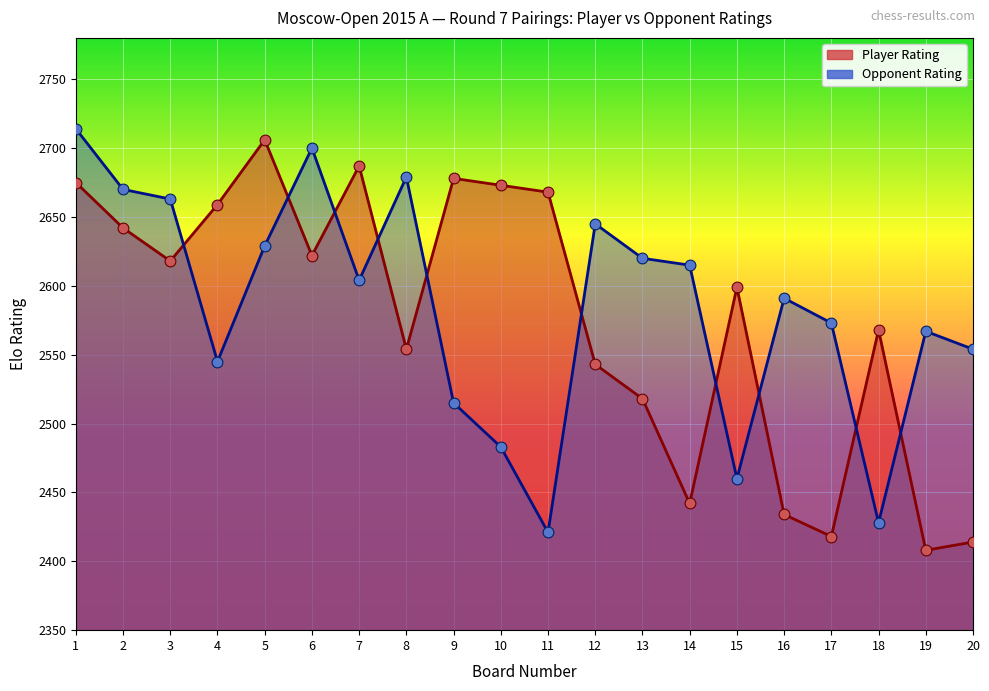

At how many categories does at least one series exceed 2508?

20